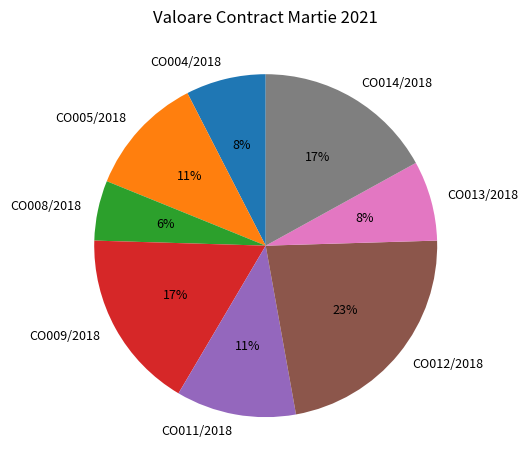

Is there any slice that represents more than half of the pie?

No